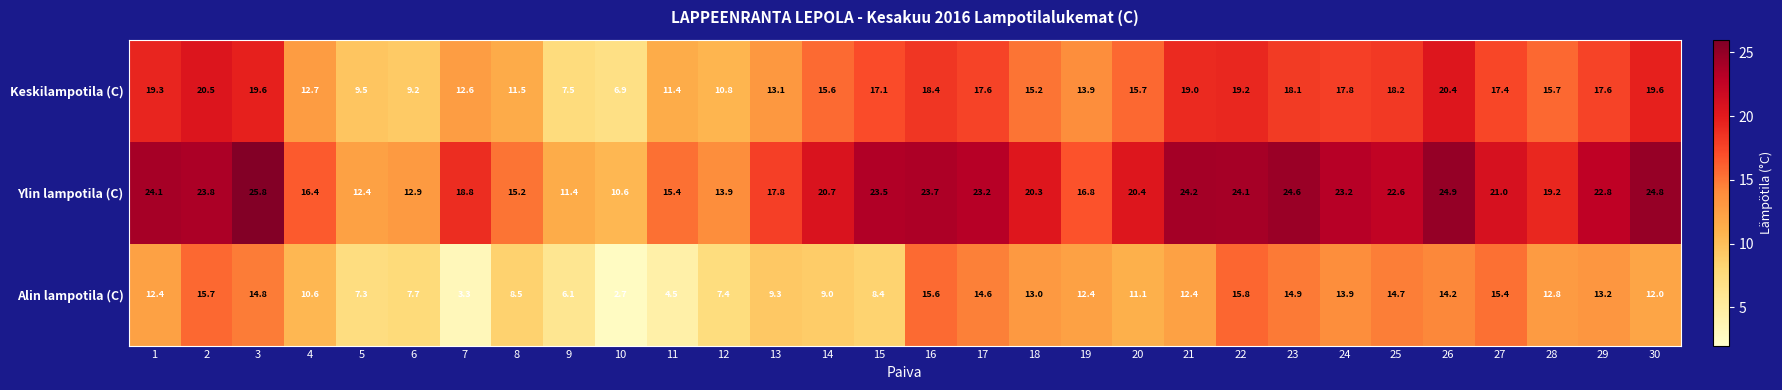

Which series changed the most between 26 and 27?

Ylin lampotila (C)